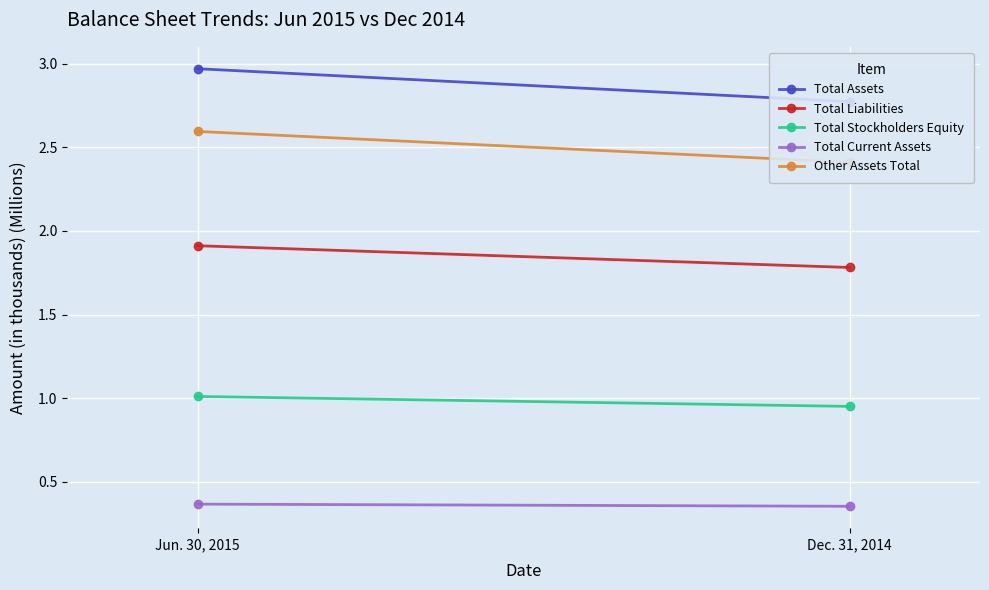

Which series has the widest spread of values?

Total Assets